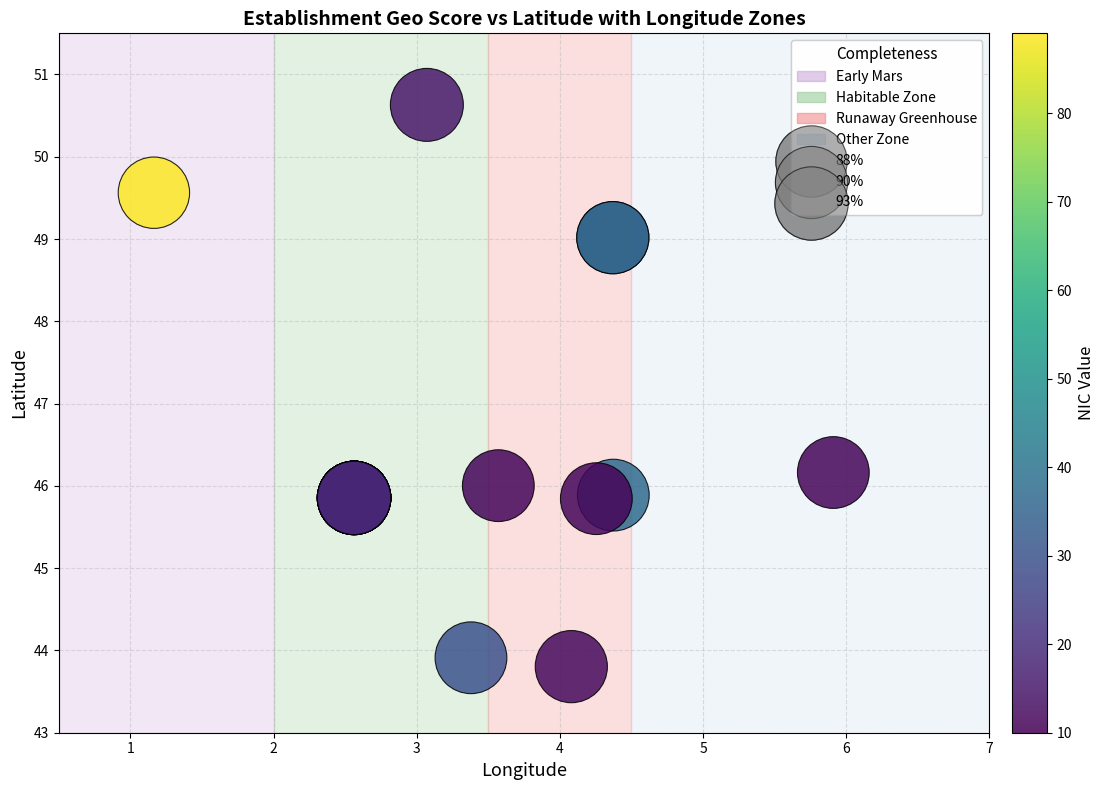

What Y value in the scatter plot is closest to 47?

46.2